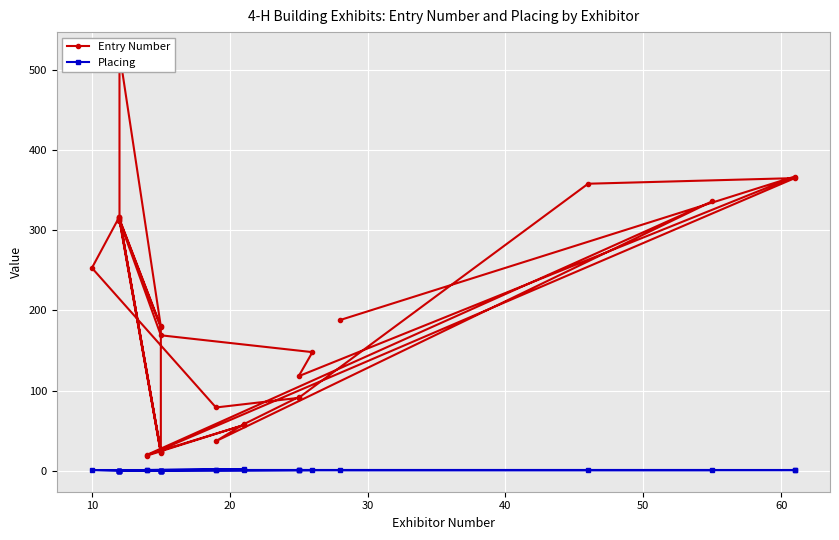

Is this an area chart (filled region under the line)?

No